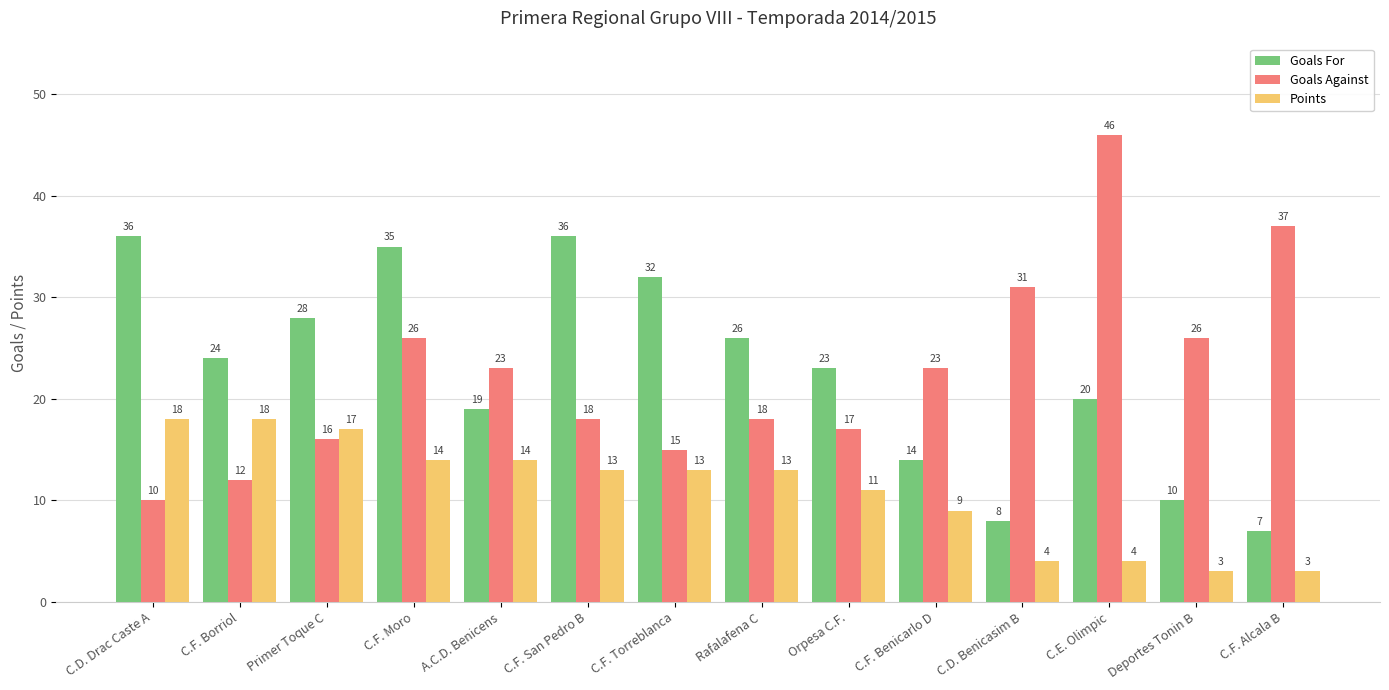

Reading left to right, extract all data points from this chart.

Goals For: 36	24	28	35	19	36	32	26	23	14	8	20	10	7
Goals Against: 10	12	16	26	23	18	15	18	17	23	31	46	26	37
Points: 18	18	17	14	14	13	13	13	11	9	4	4	3	3